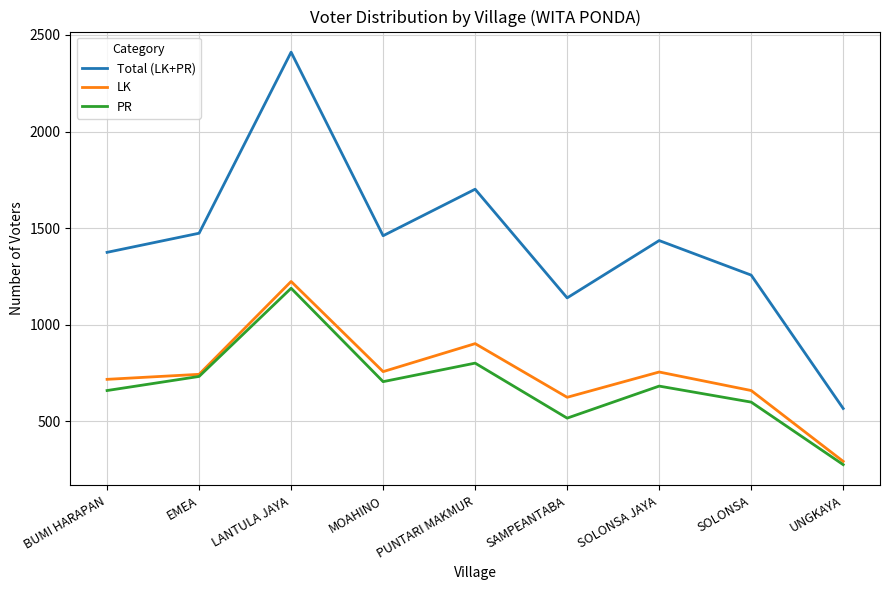

True or false: Total (LK+PR) and PR intersect in this chart.

False